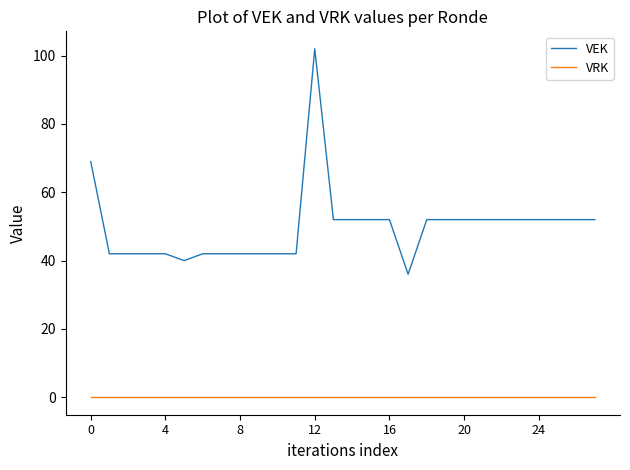

Rank the series by their average value, from lowest to highest.

VRK, VEK